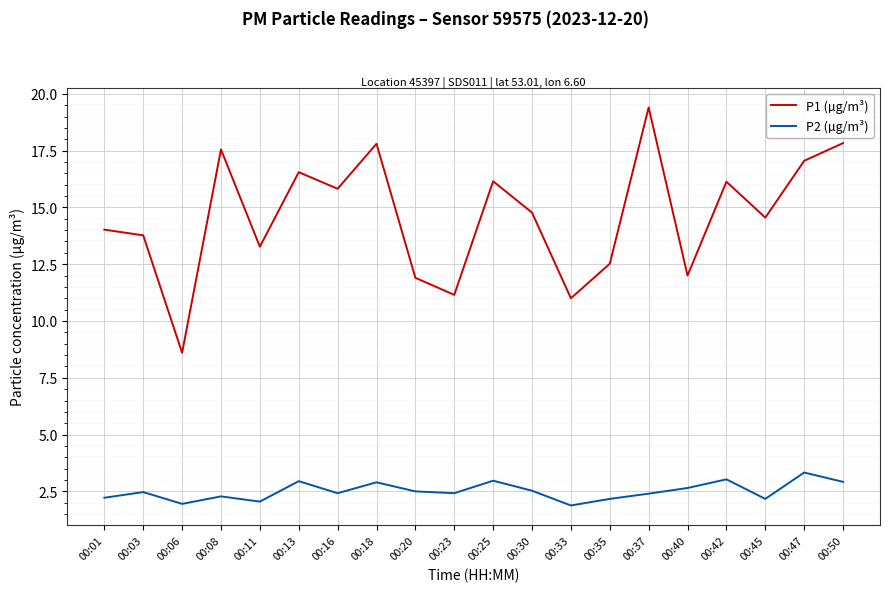

What is the highest value of the P2 (µg/m³) series?

3.3